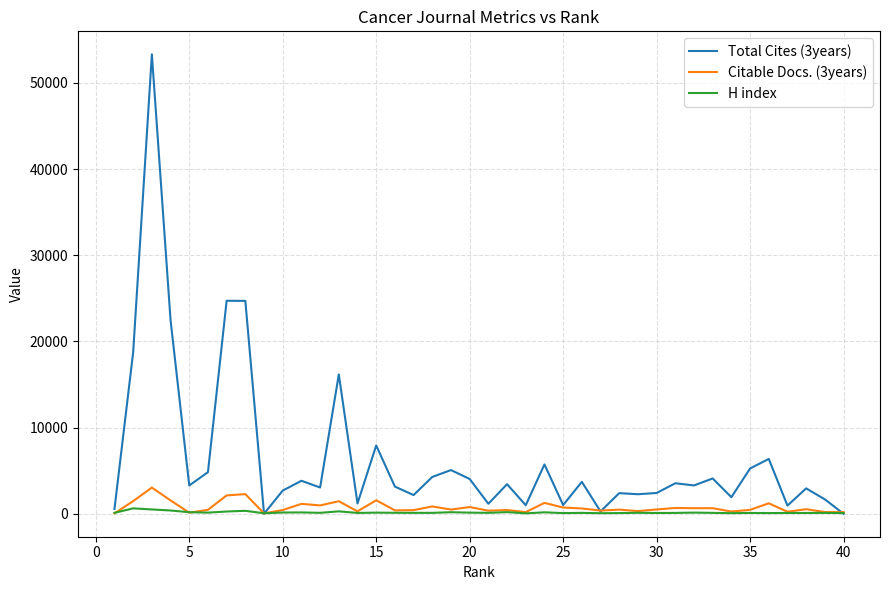

What is the greatest value displayed?

53308